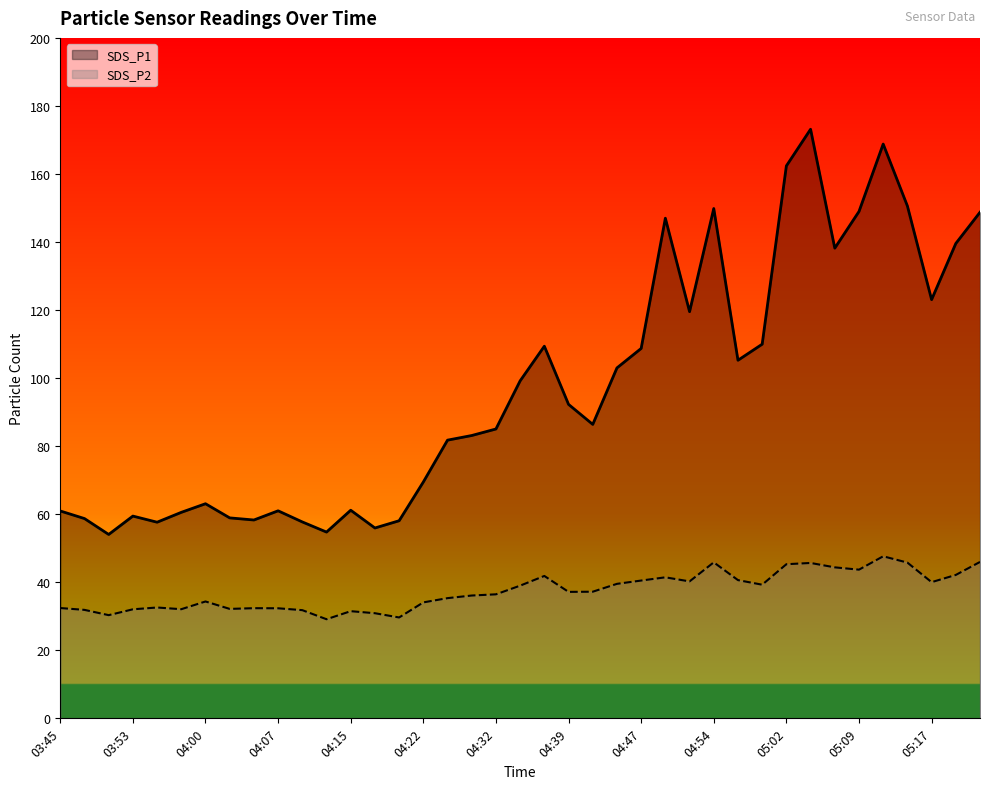

At which label is SDS_P2 closest to 38?

04:42